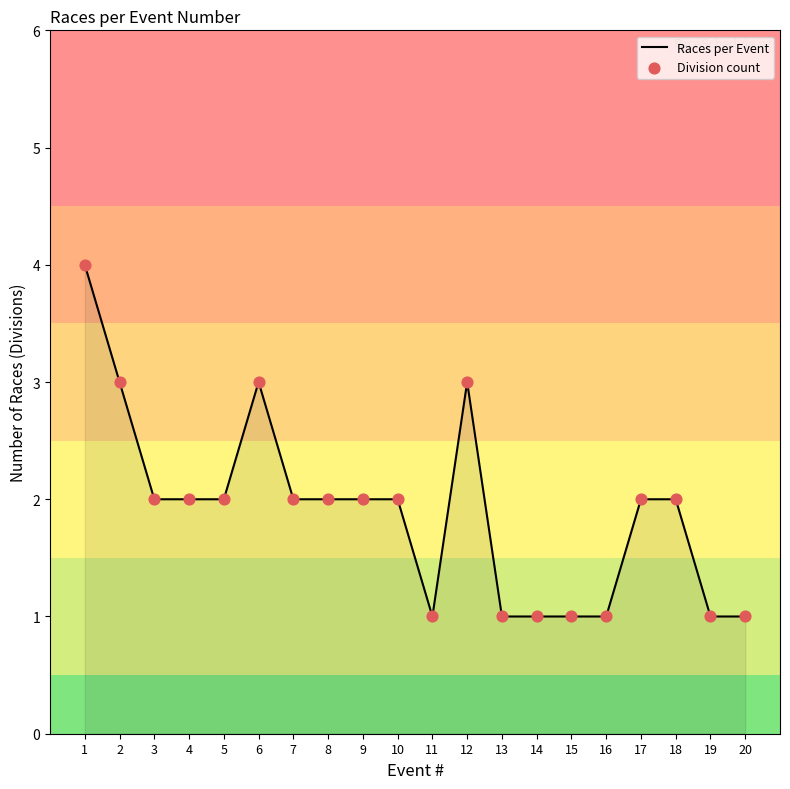

Which has a higher value, 12 or 17?

12